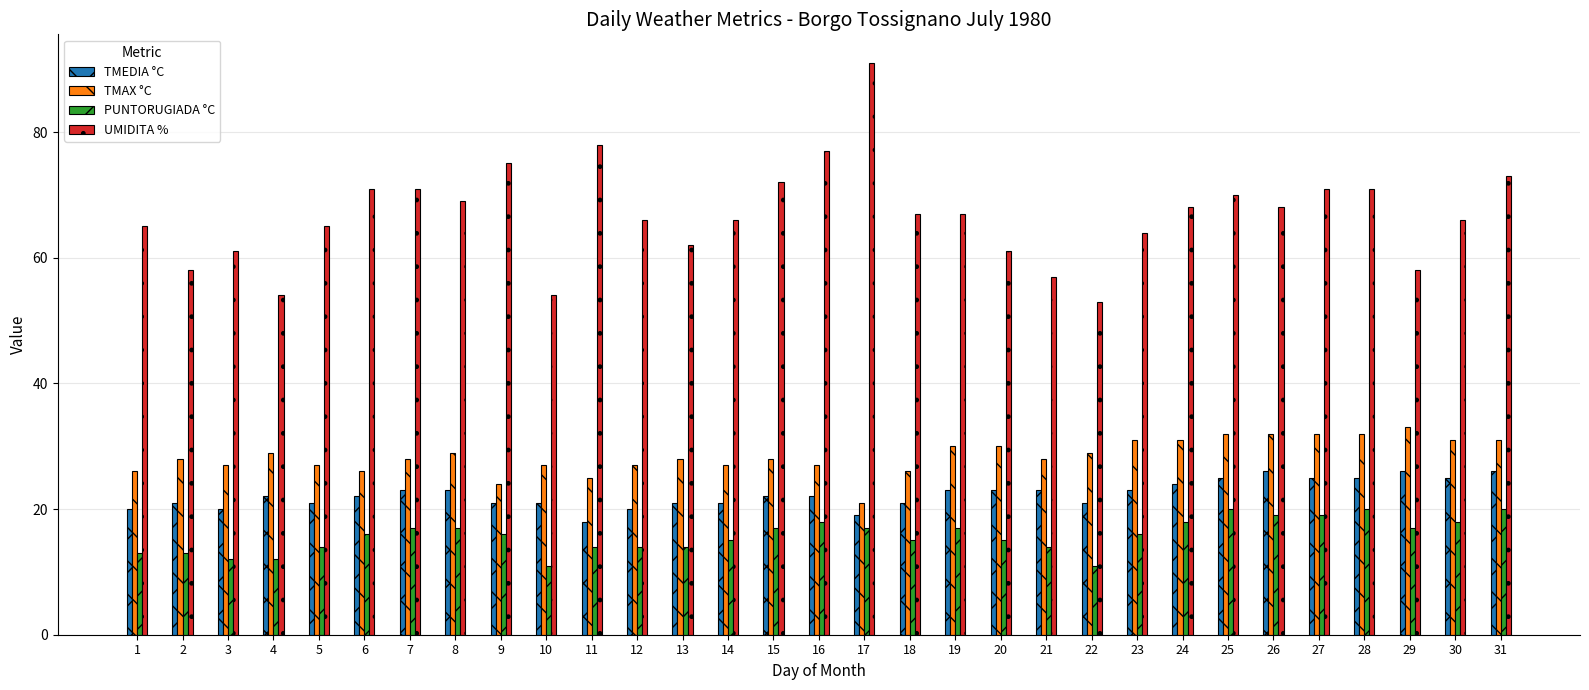

What is the value of the UMIDITA % bar at the 1st from the left?

65